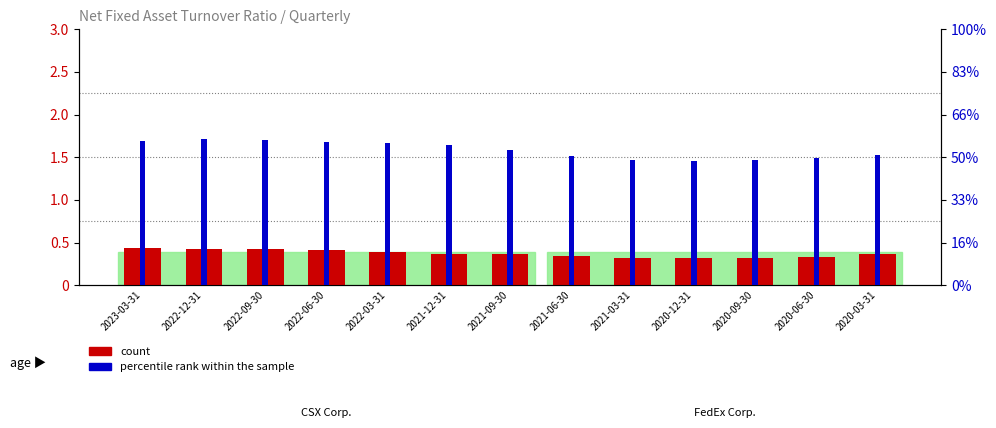

How many bars are there in each group?

2